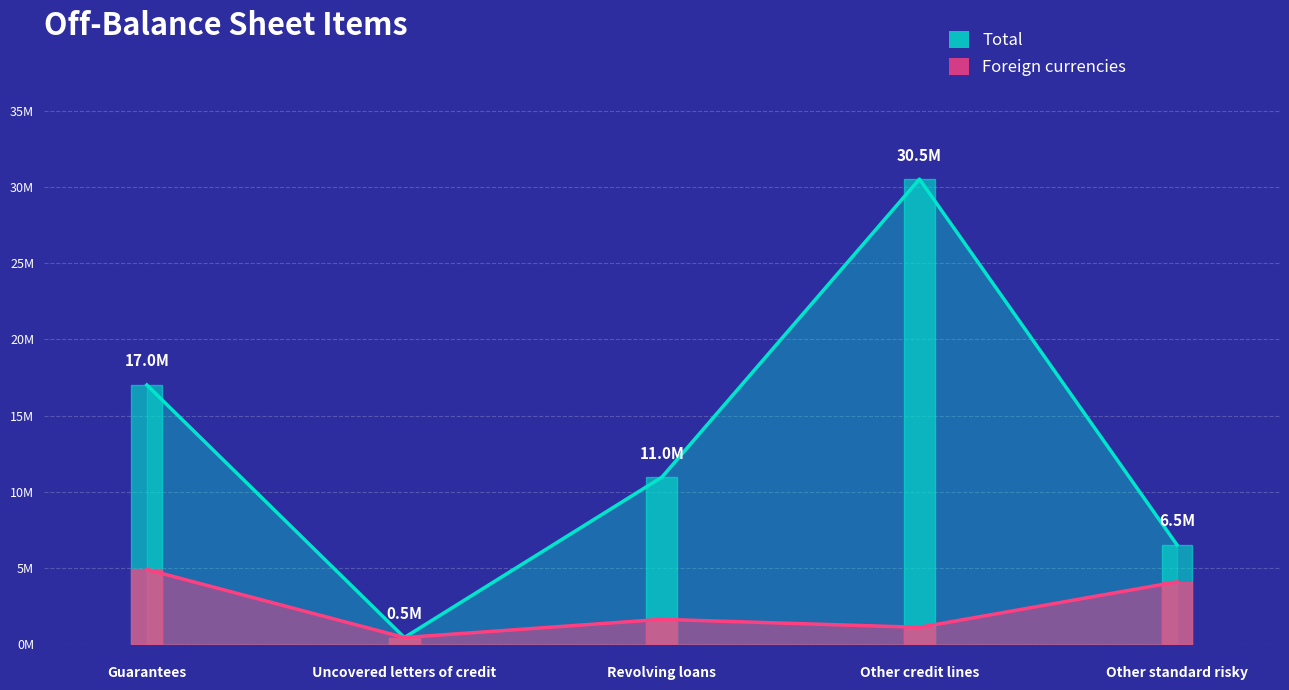

True or false: Foreign currencies has more than 2 interior local peaks.

False